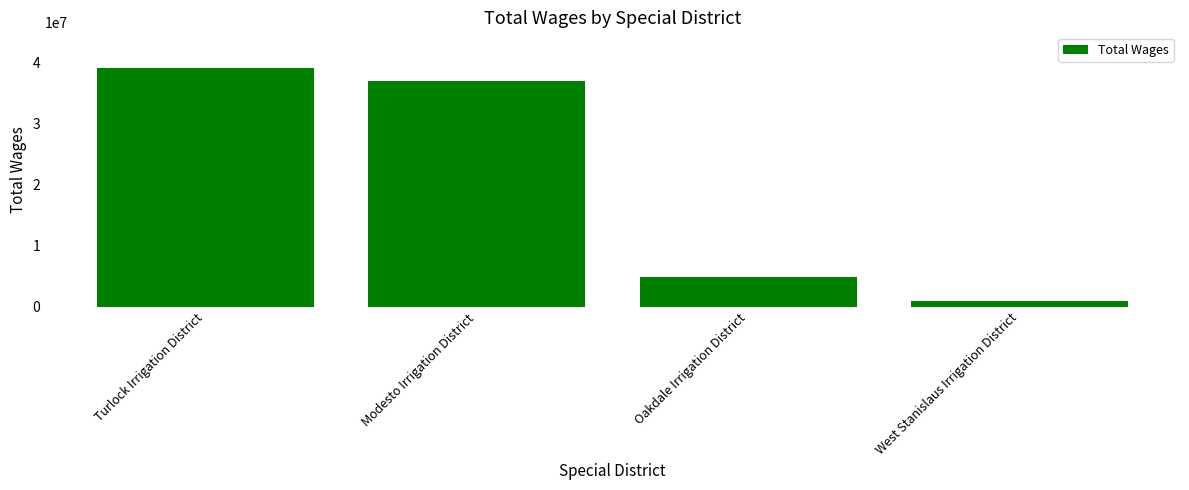

What is the label of the 2nd bar from the left?

Modesto Irrigation District